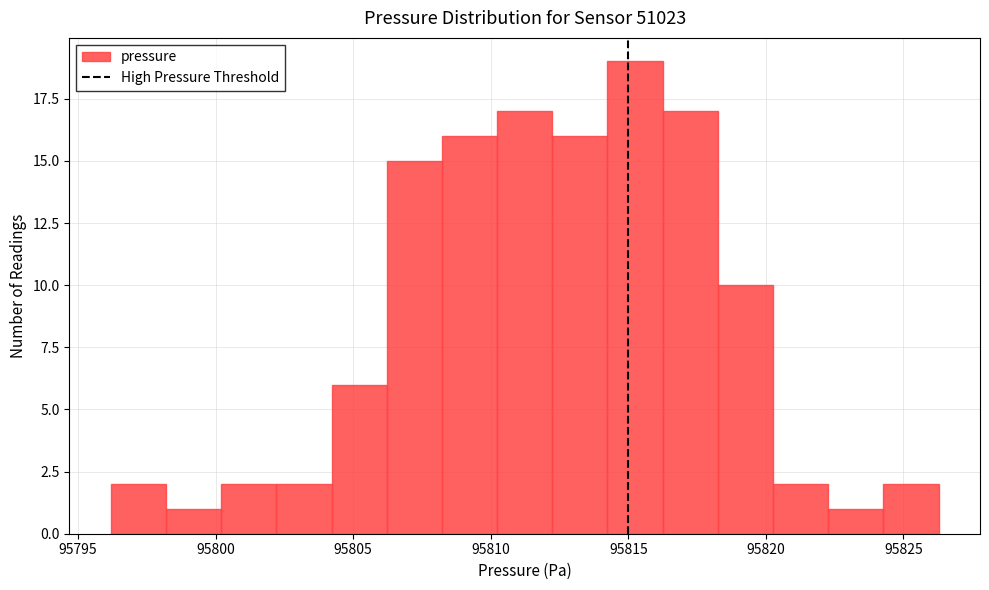

Which range on the x-axis has the tallest bar?

95814.0 to 95816.5